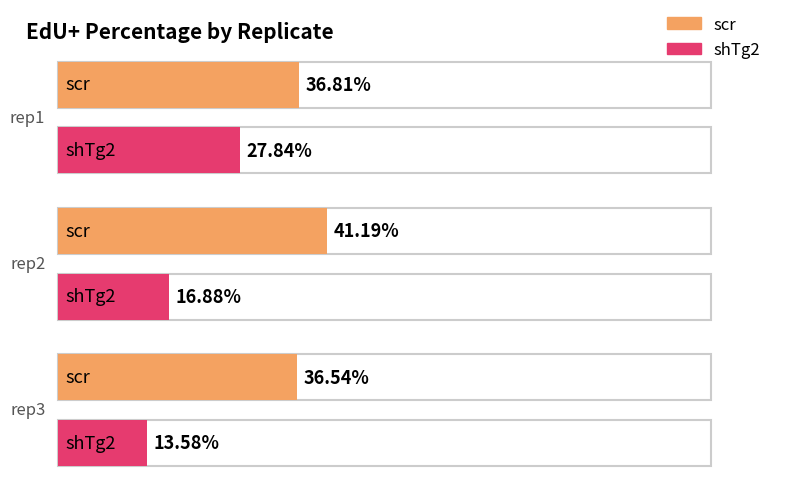

What is the value of the scr_% bar at the 1st from the left?

36.8